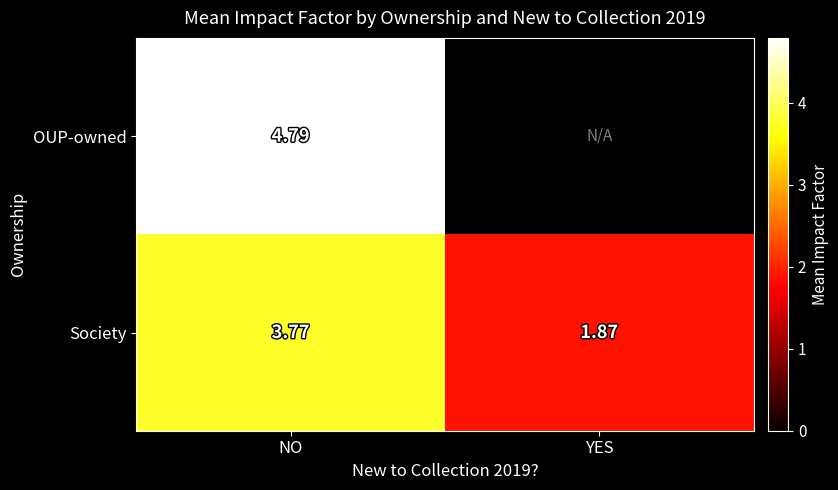

Is the value of Society at NO greater than the value of OUP-owned at NO?

No